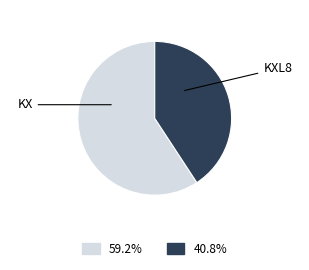

Does KX represent more than half of the total?

Yes